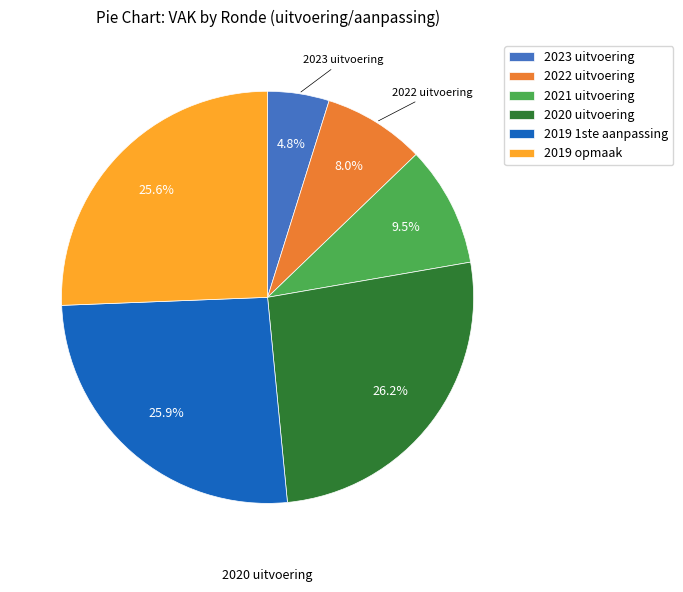

To the nearest percent, what portion does 2019 opmaak represent?

26%